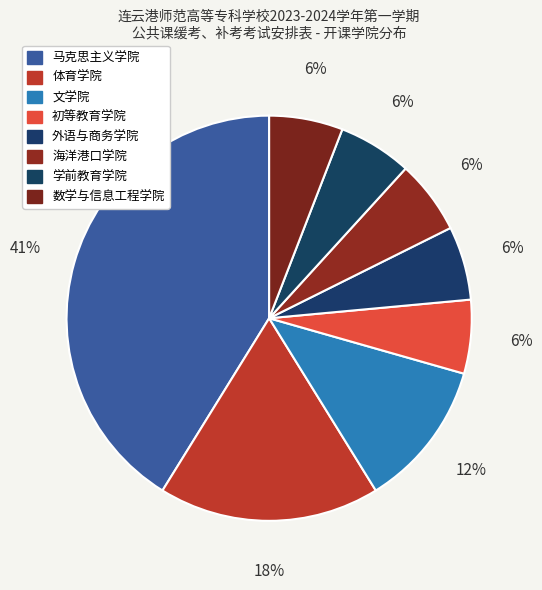

To the nearest percent, what portion does 数学与信息工程学院 represent?

6%